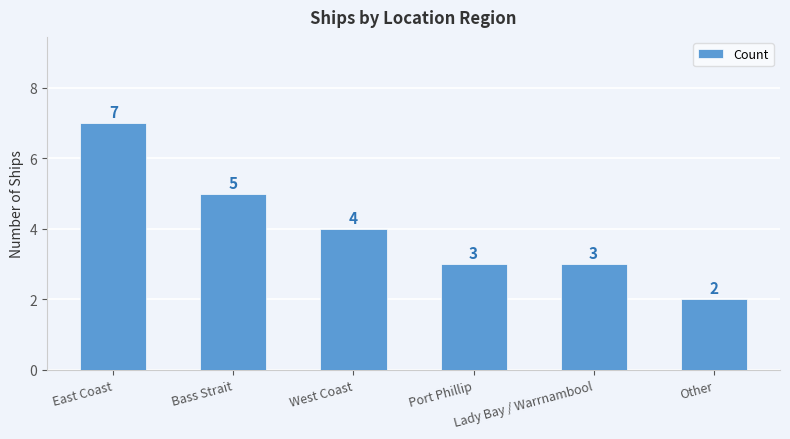

Between Port Phillip and West Coast, which is larger?

West Coast